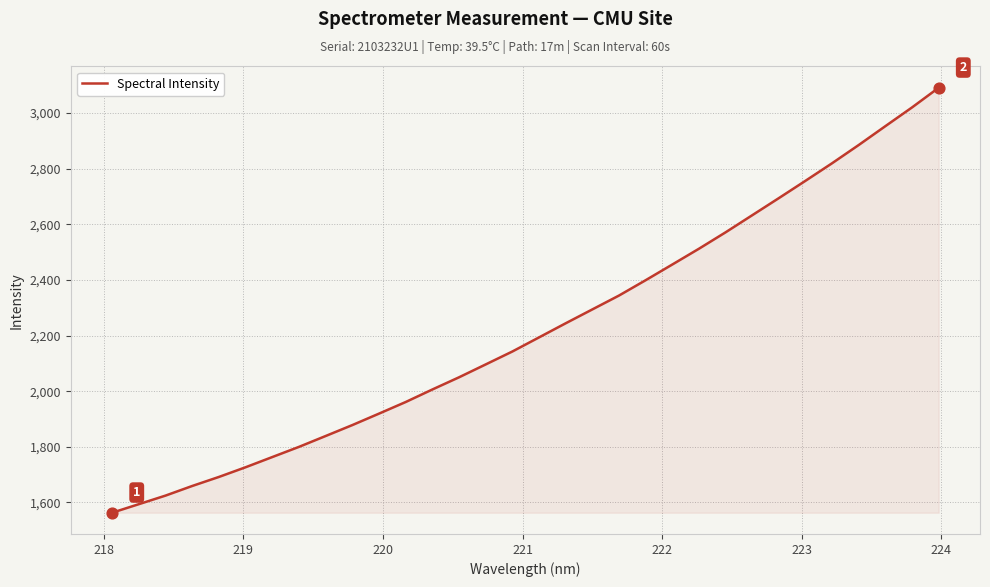

What is the smallest value displayed?

1563.1